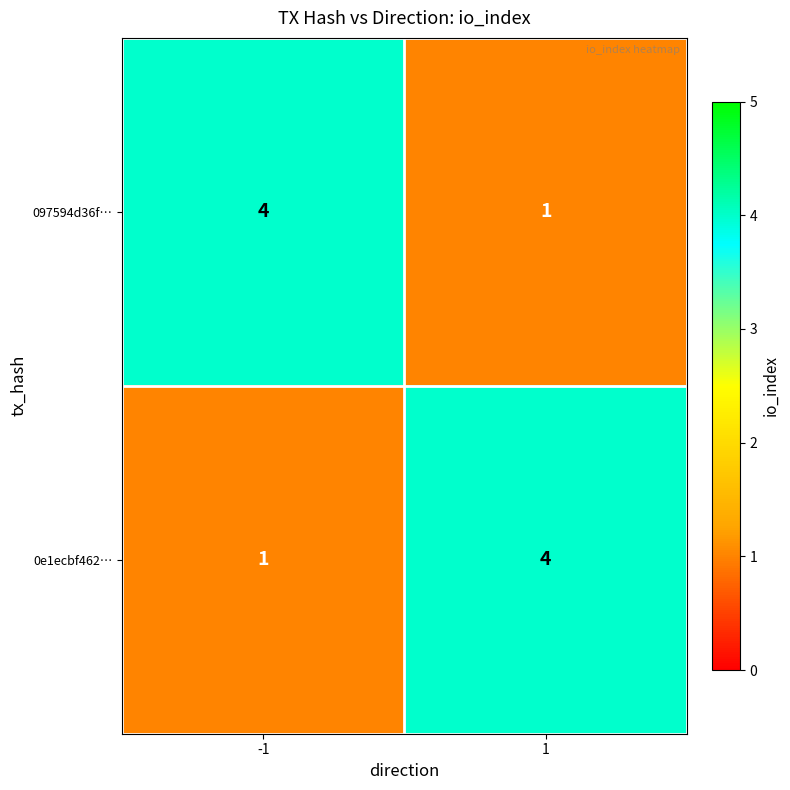

What is the greatest value displayed?

4